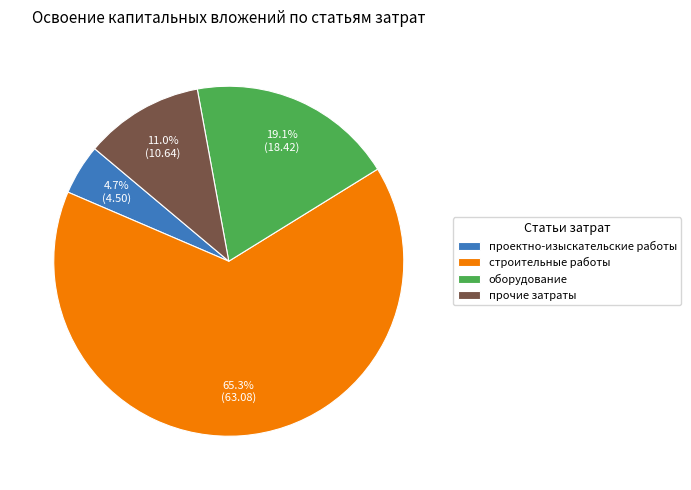

Count the number of slices in the pie.

4